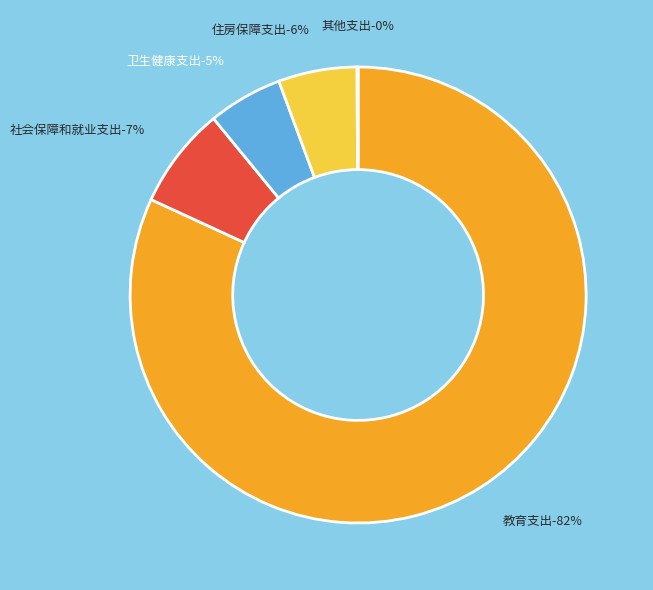

To the nearest percent, what percentage of the pie is 教育支出?

82%